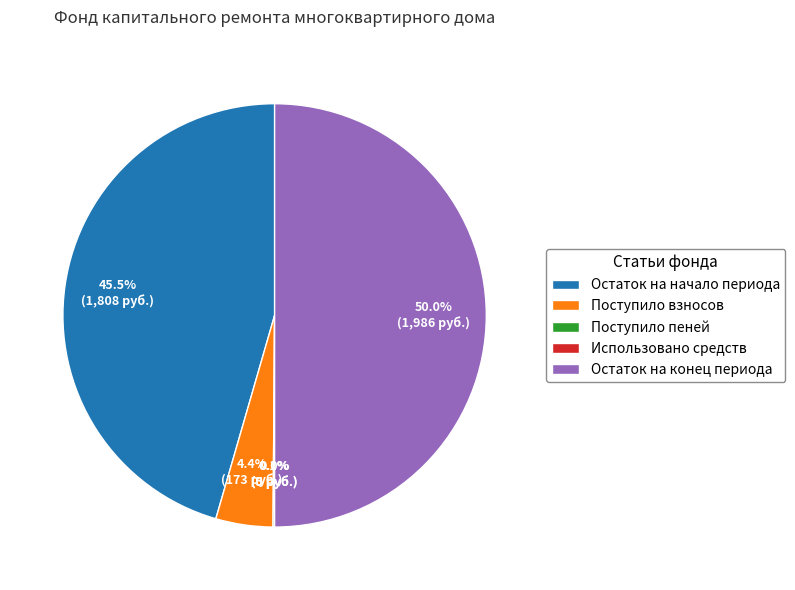

What percentage is NOT represented by Поступило взносов?

95.6%